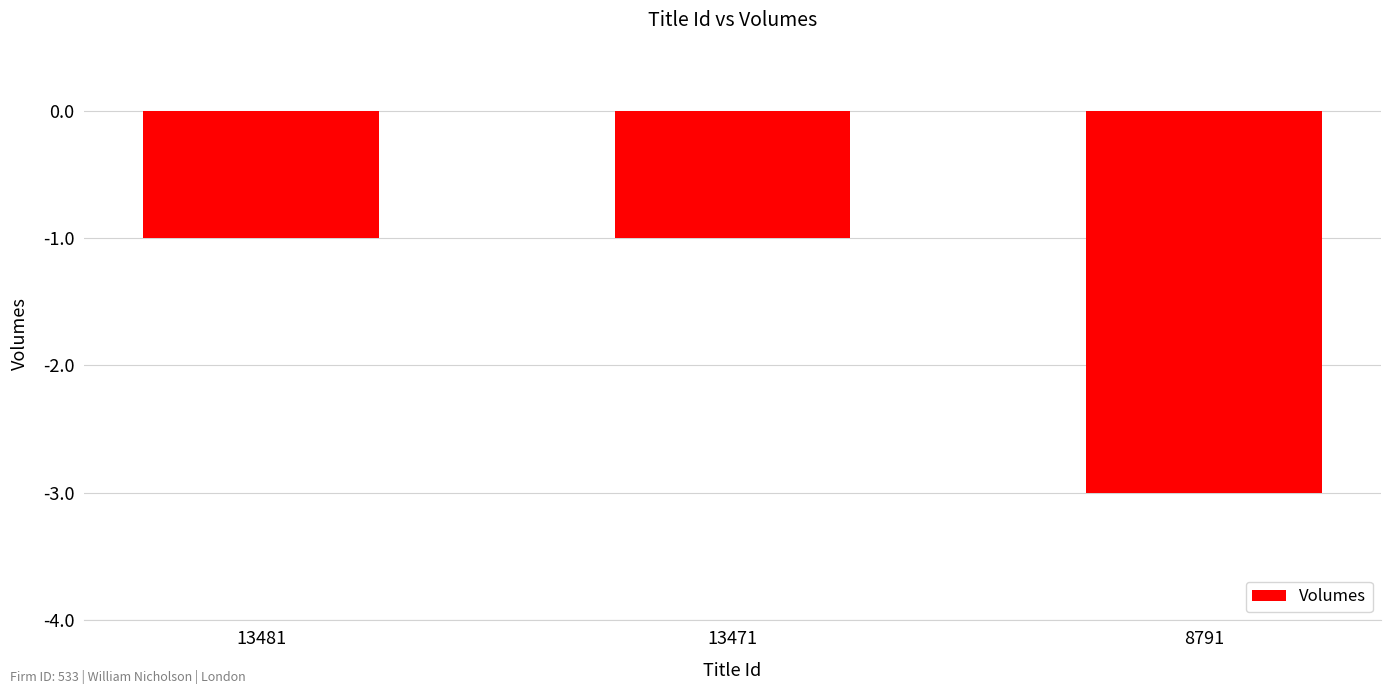

What is the difference between the second highest and minimum values?

2